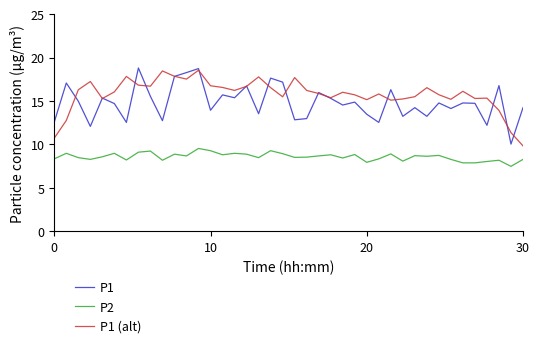

True or false: P2 and P1 intersect in this chart.

False